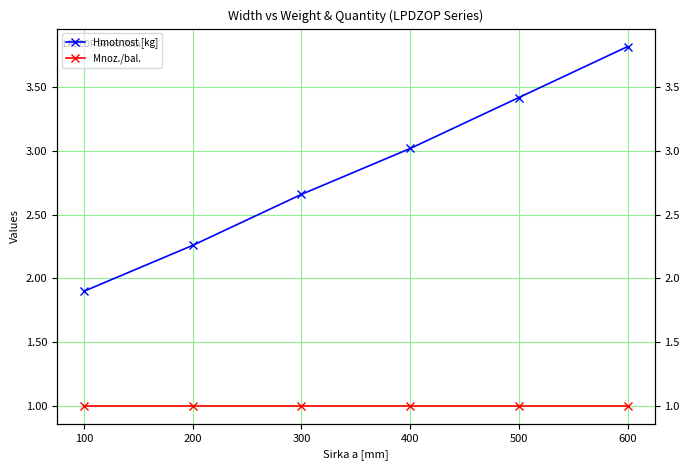

Does the chart display data point markers on the line(s)?

Yes